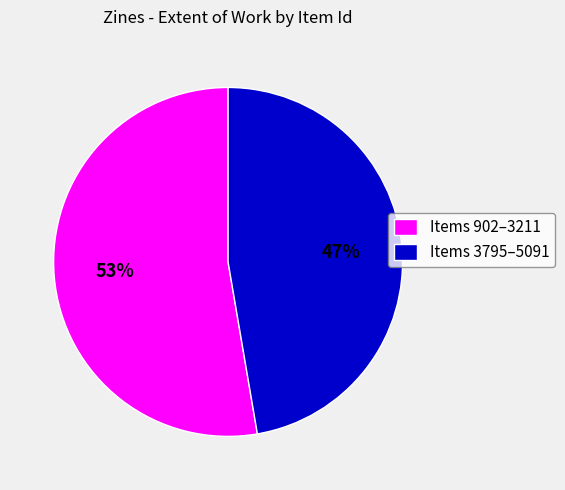

What percentage is the Items 902–3211 slice, to the nearest percent?

53%